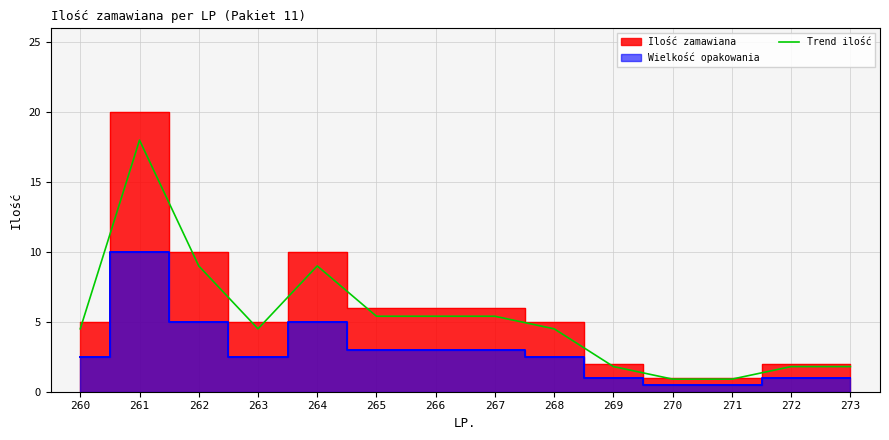

What is the change in value from 260 to 271?

-3.6